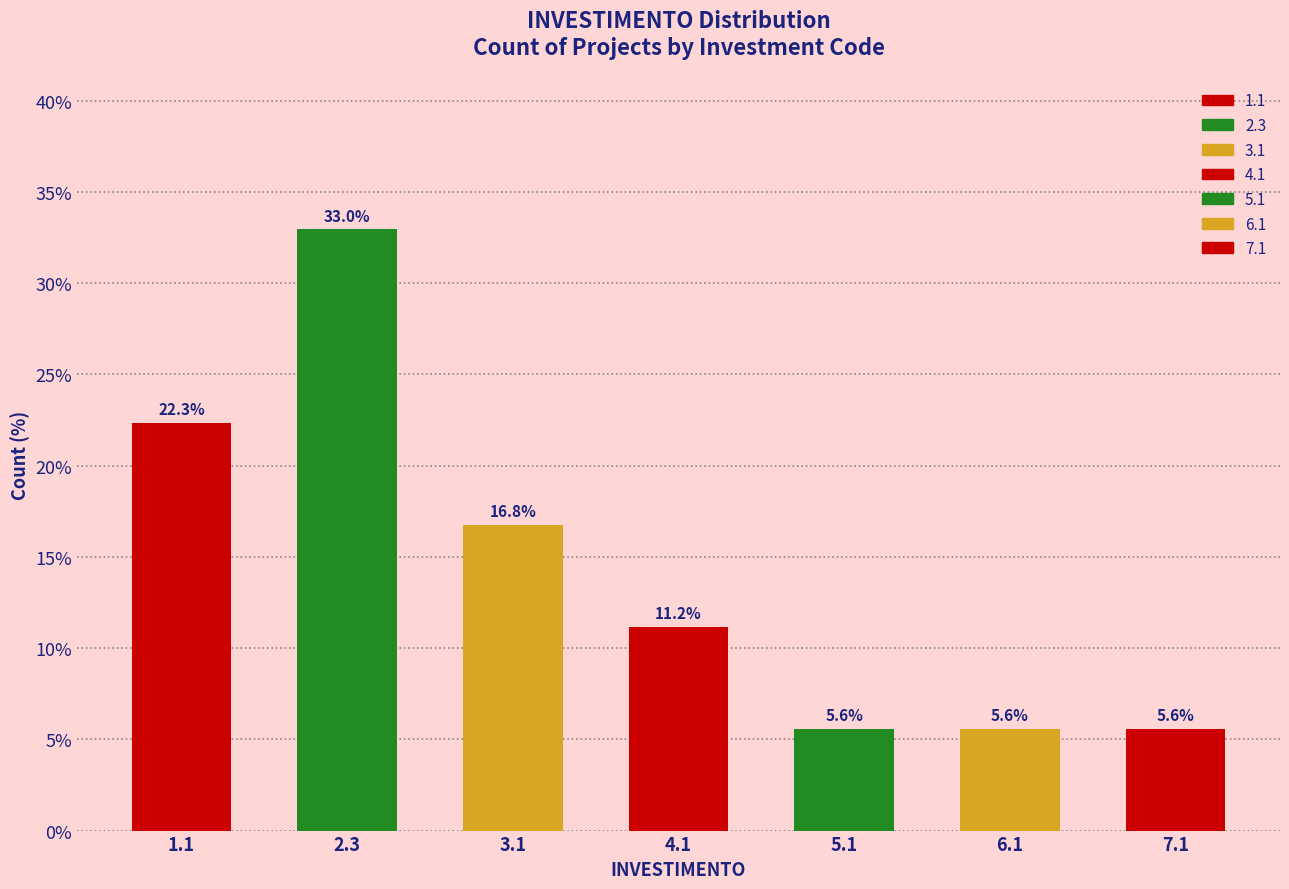

Reading left to right, list all the values displayed in this chart.

22.3	33.0	16.8	11.2	5.6	5.6	5.6